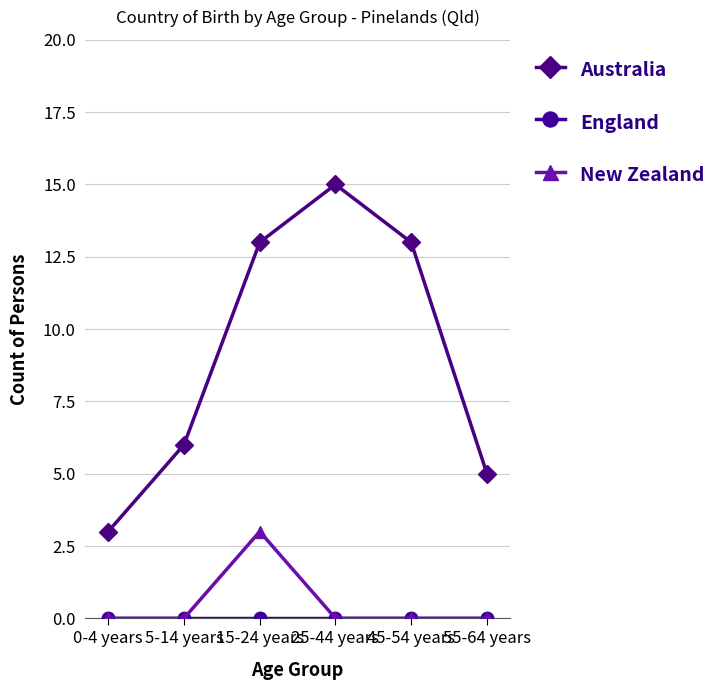

What is the difference between the highest and lowest values at 55-64 years?

5